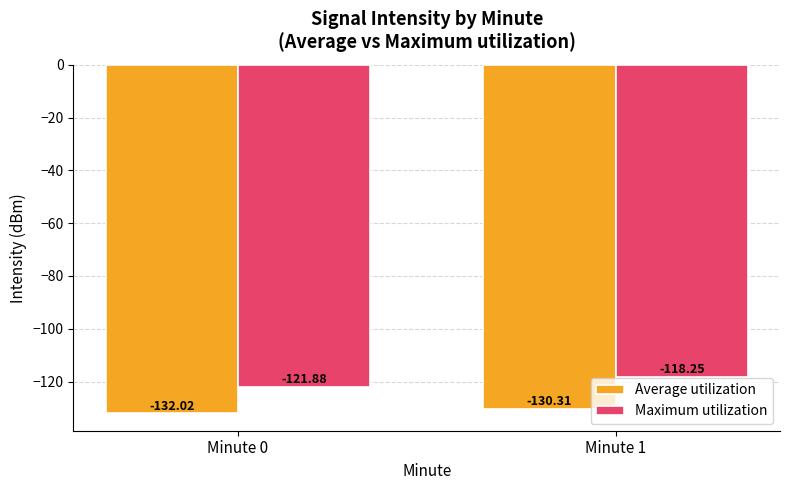

What is the difference between the highest and lowest values at Minute 1?

12.1